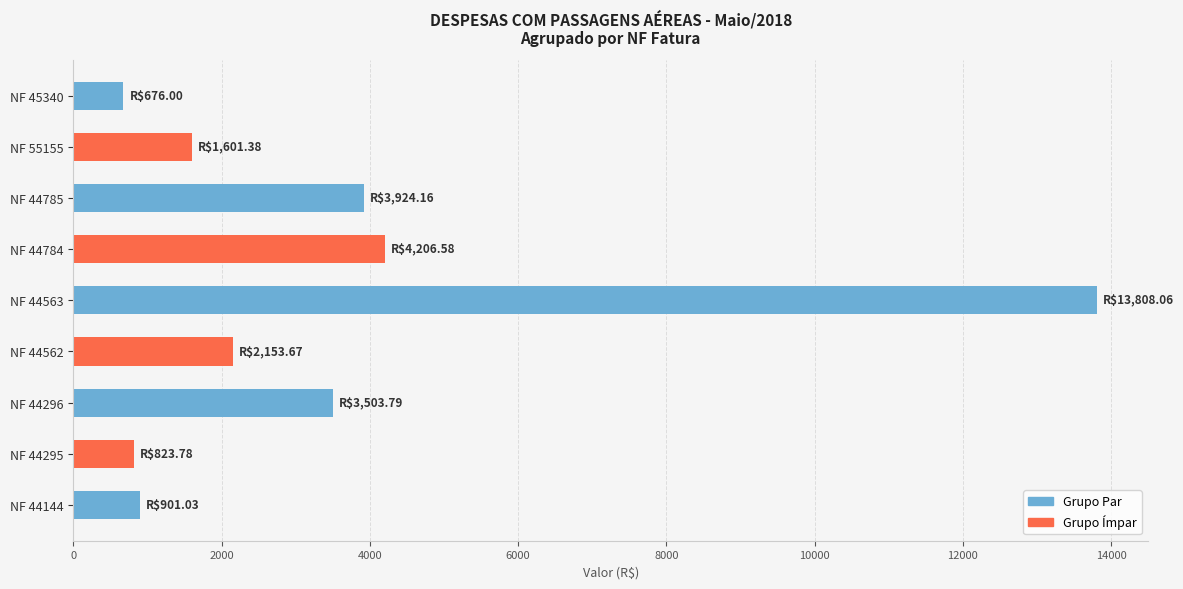

Where is the data nearest to the value 7242?

NF 44784